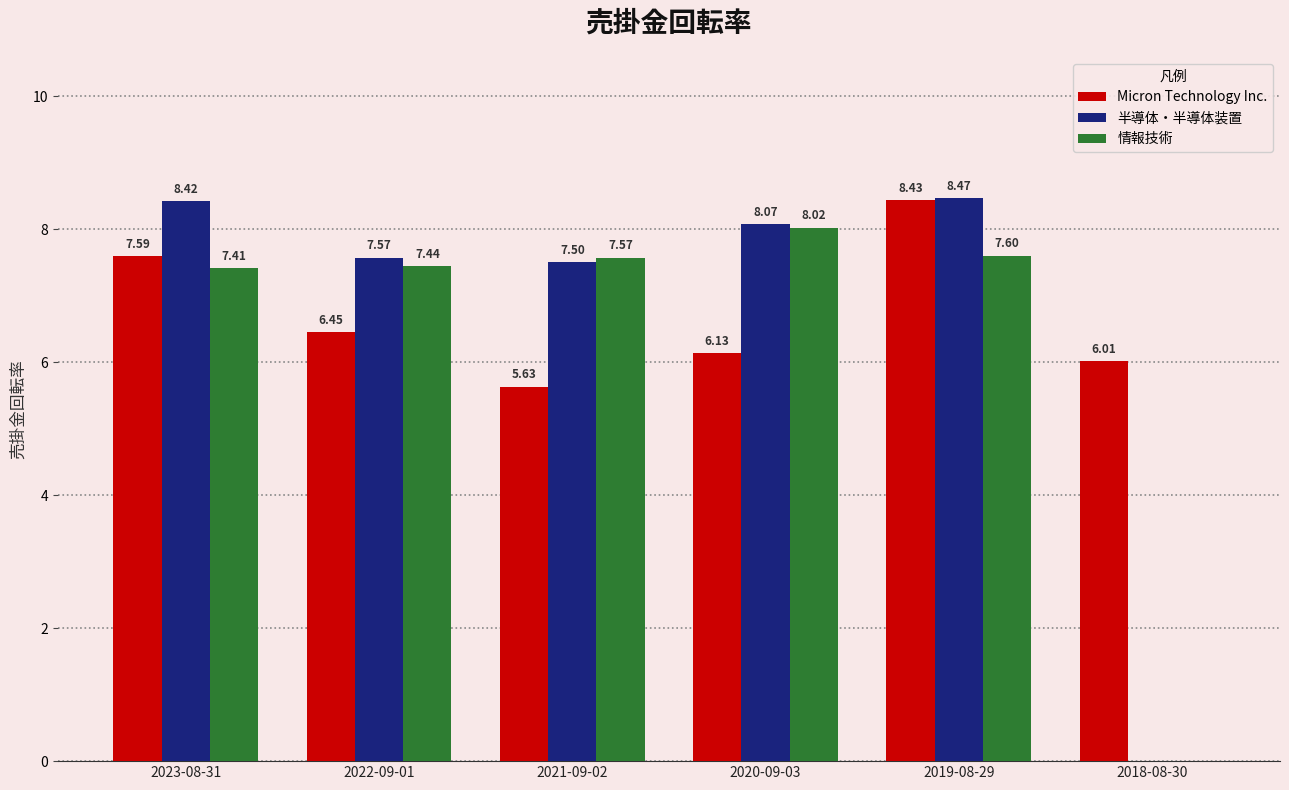

Between 2019-08-29 and 2018-08-30, which series saw the biggest shift?

半導体・半導体装置